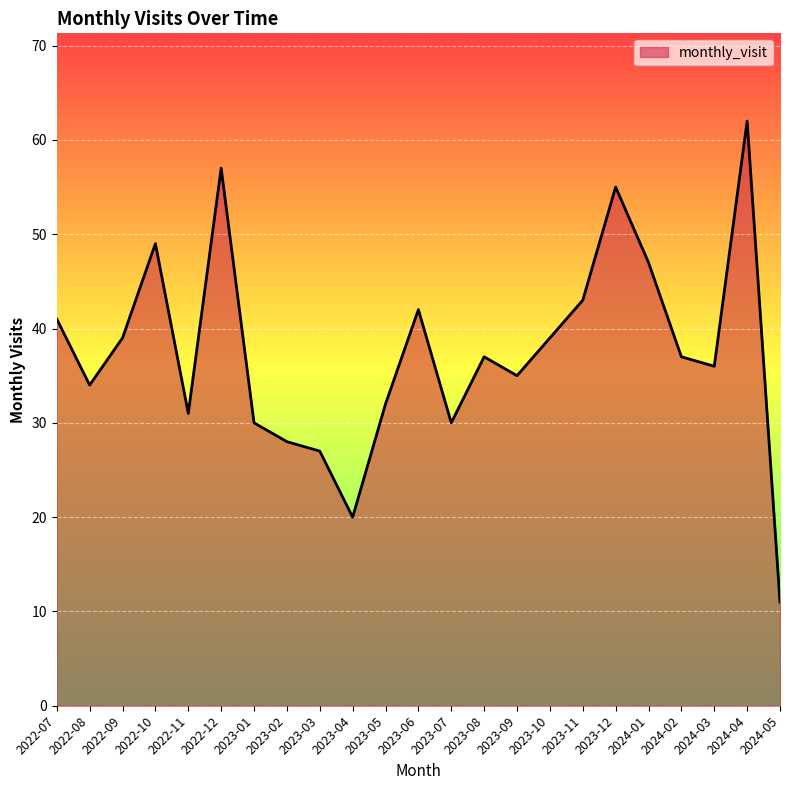

What is the ratio of the value at 2023-09 to the value at 2023-01?

1.2